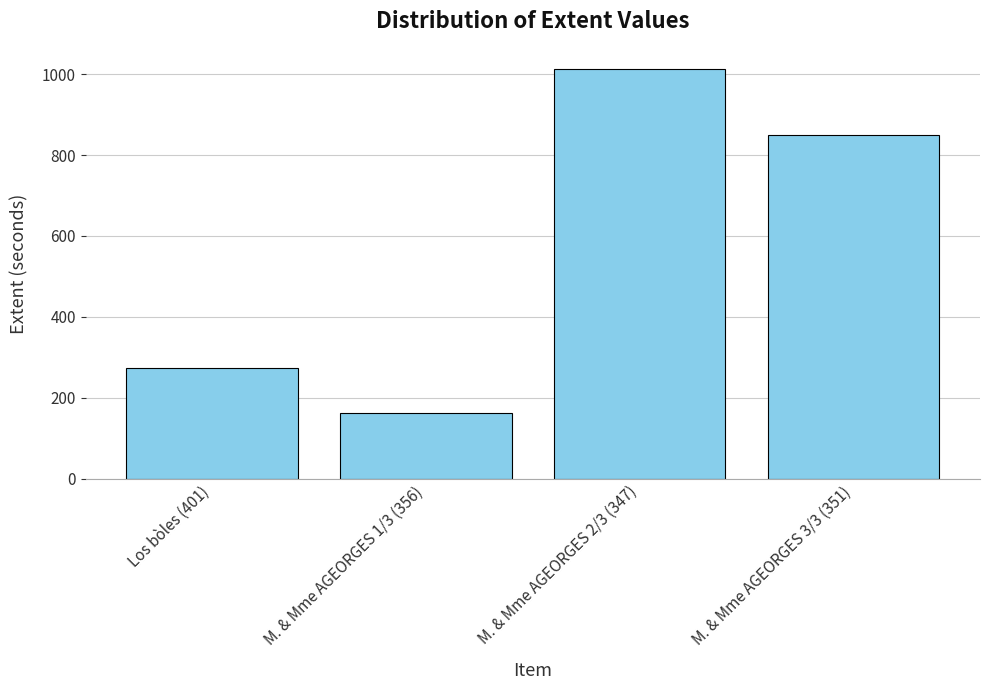

At which label is the value closest to 587?

M. & Mme AGEORGES 3/3 (351)